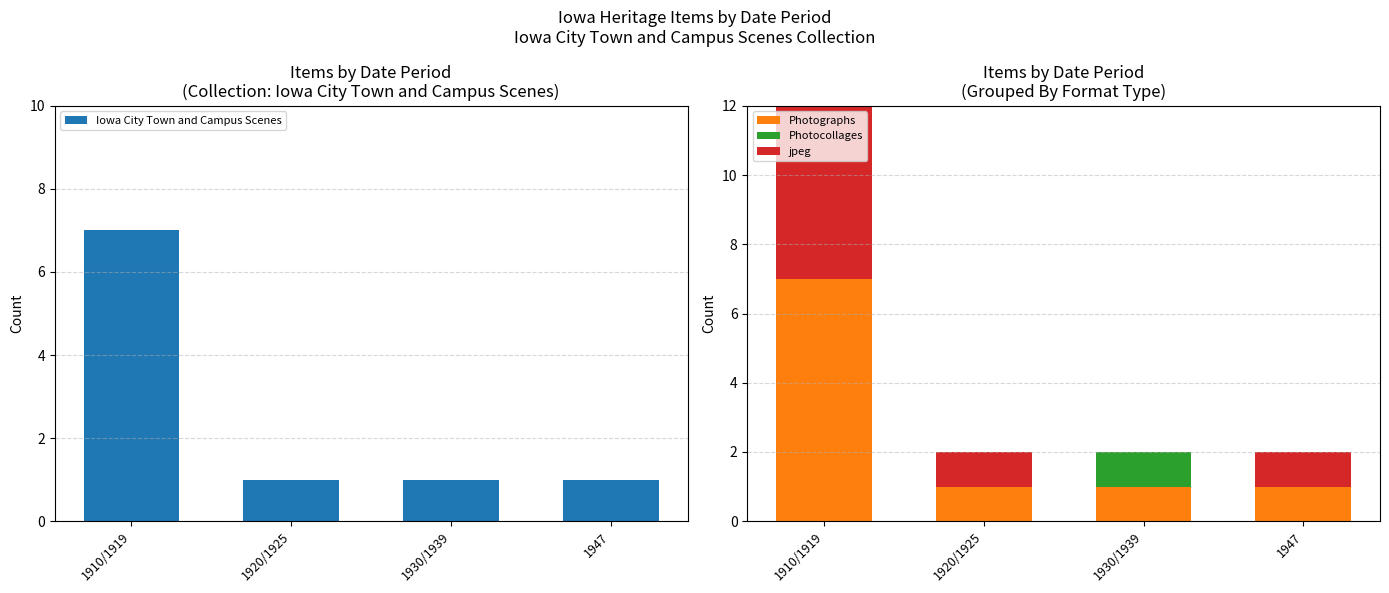

How many groups of bars are there?

4